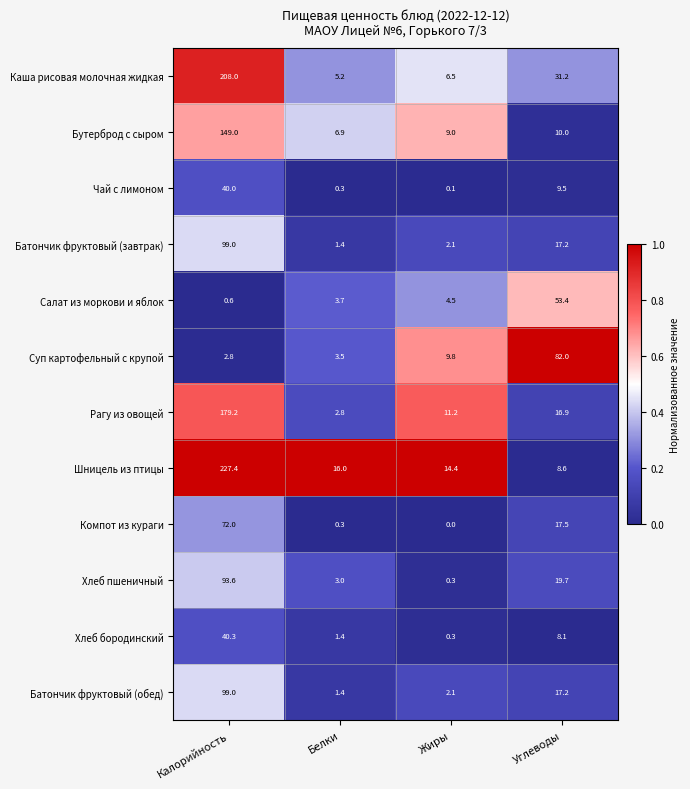

What is the difference between the Суп картофельный с крупой values at Углеводы and Калорийность?

79.2